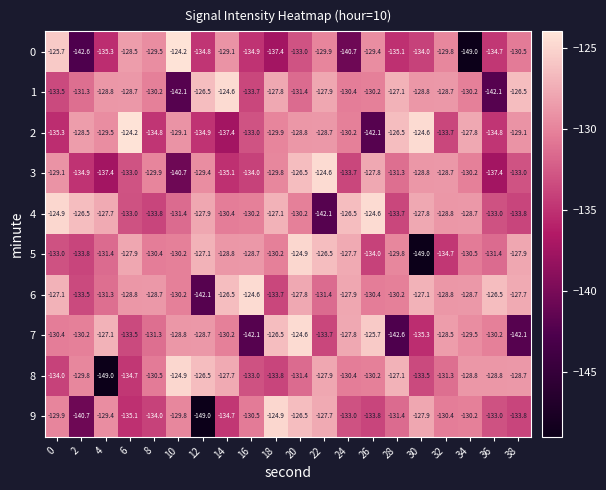

The value of 6 at 6 is -71.1. True or false?

False